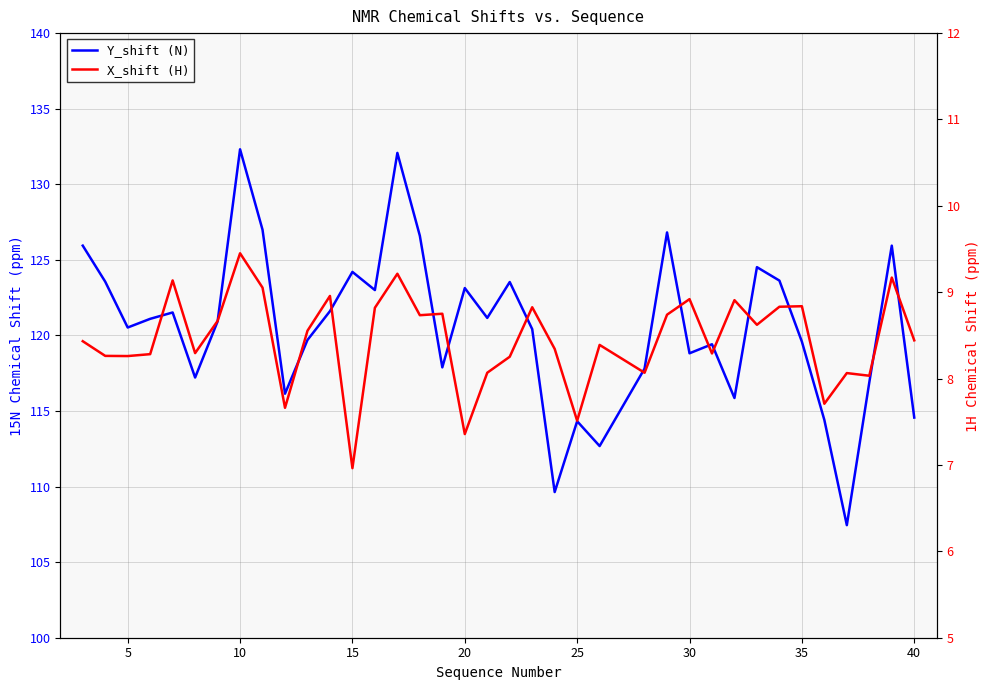

At how many categories does at least one series exceed 123?

13